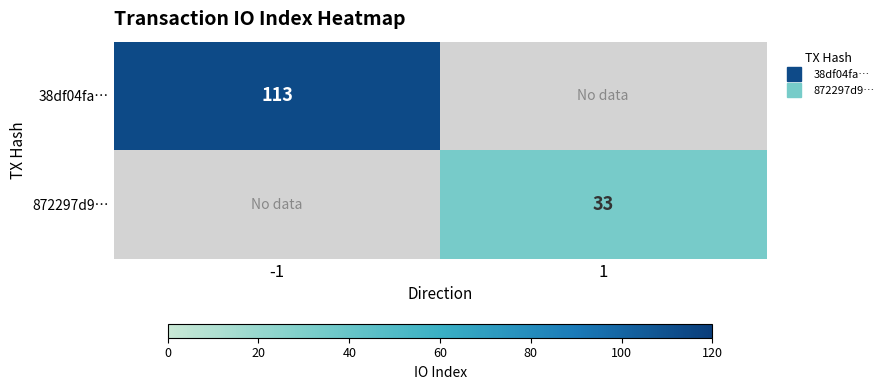

What is the total value across all series at -1?

113